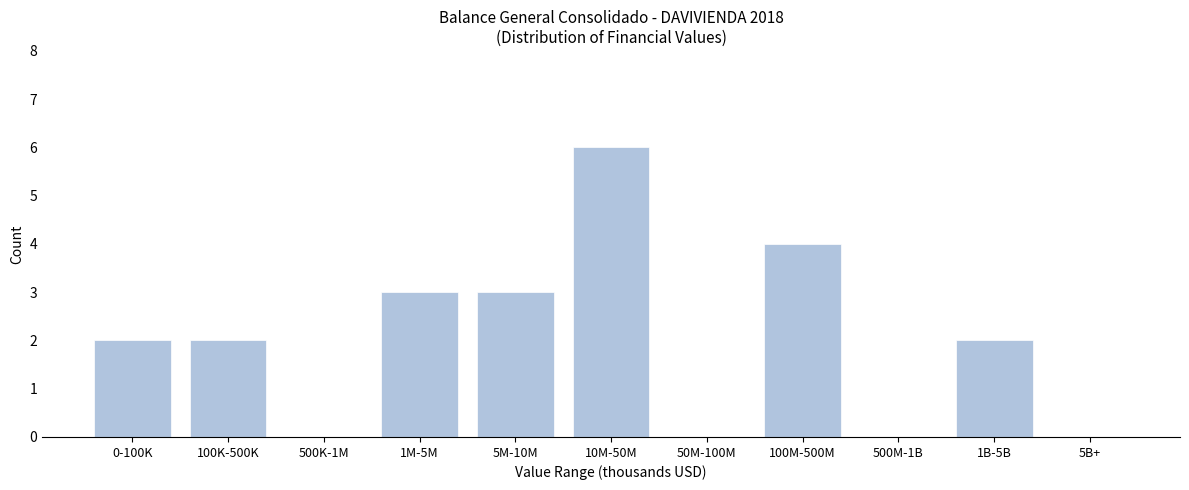

Reading right to left, extract all data points from this chart.

5B+=0	1B-5B=2	500M-1B=0	100M-500M=4	50M-100M=0	10M-50M=6	5M-10M=3	1M-5M=3	500K-1M=0	100K-500K=2	0-100K=2